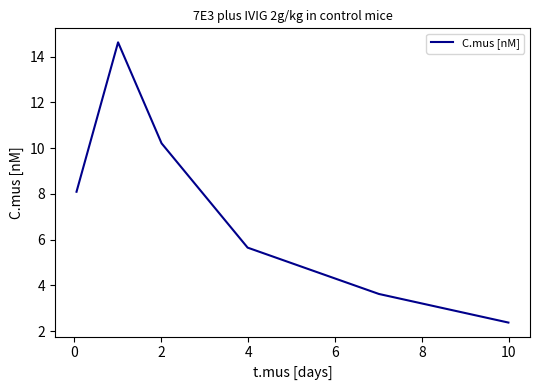

What is the minimum value shown in the chart?

2.4